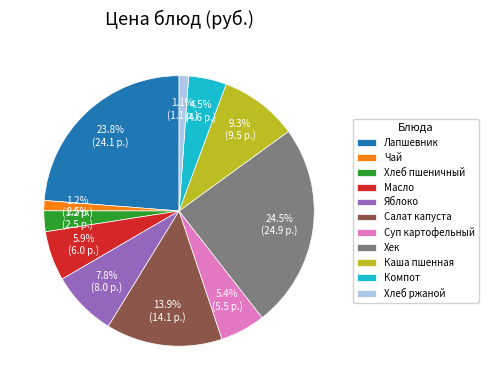

What portion of the pie excludes Хлеб ржаной?

98.9%